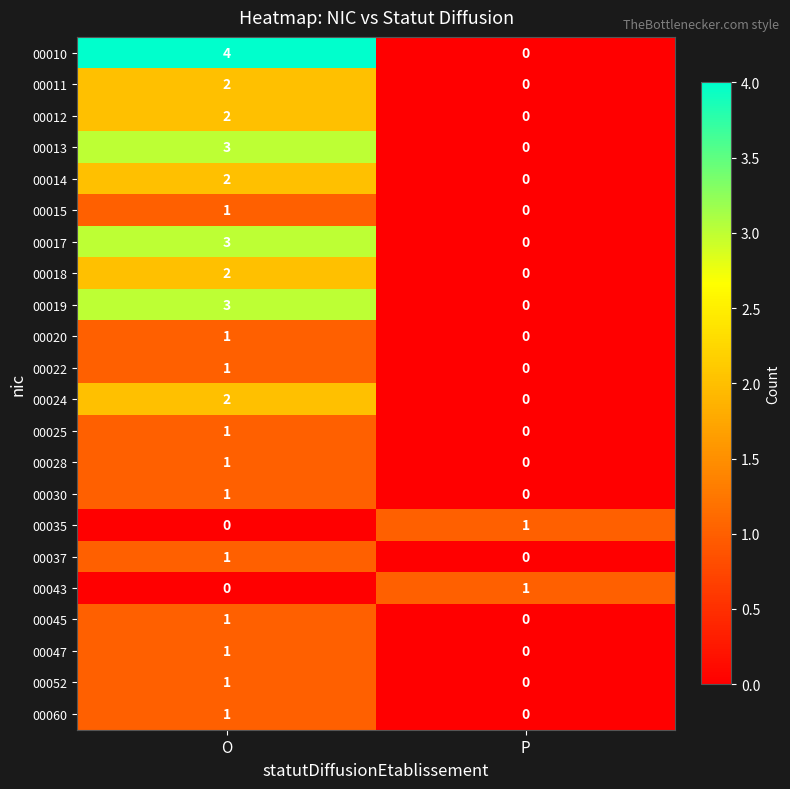

What is the total value across all series at O?

34